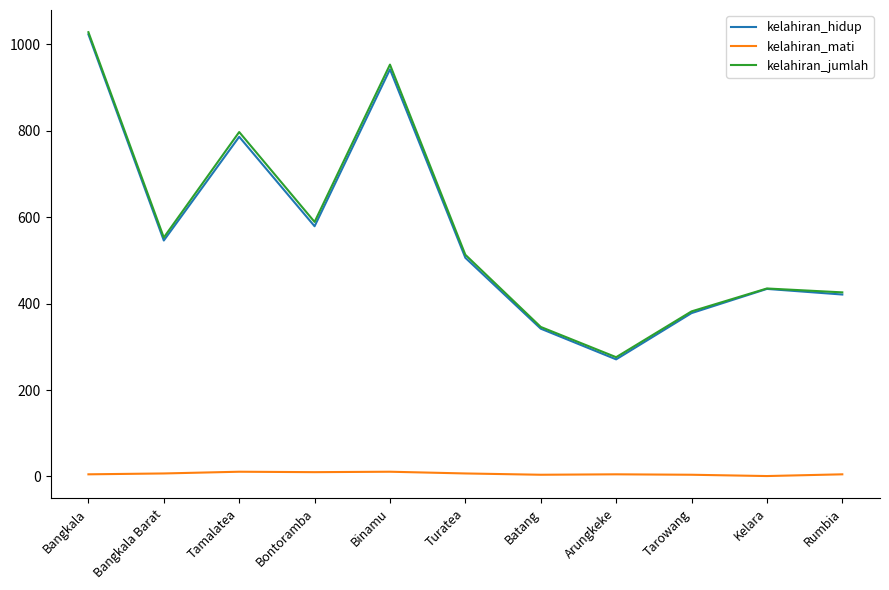

Which category has the lowest value in the kelahiran_hidup series?

Arungkeke